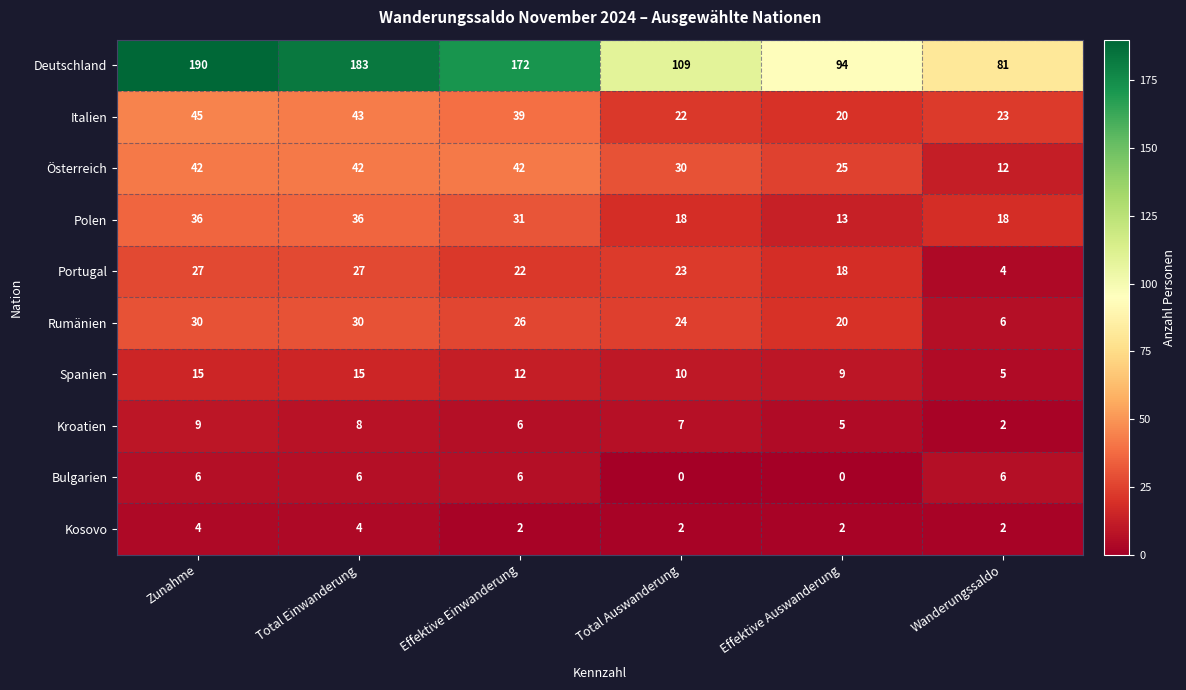

Where does the Deutschland series first go above 172?

Zunahme